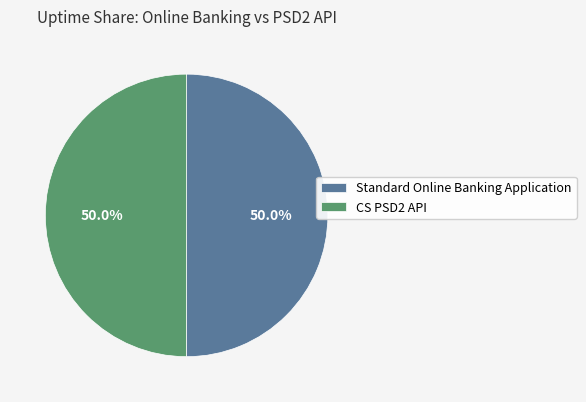

Approximately how many times larger is the value at Standard Online Banking Application compared to CS PSD2 API?

1.0